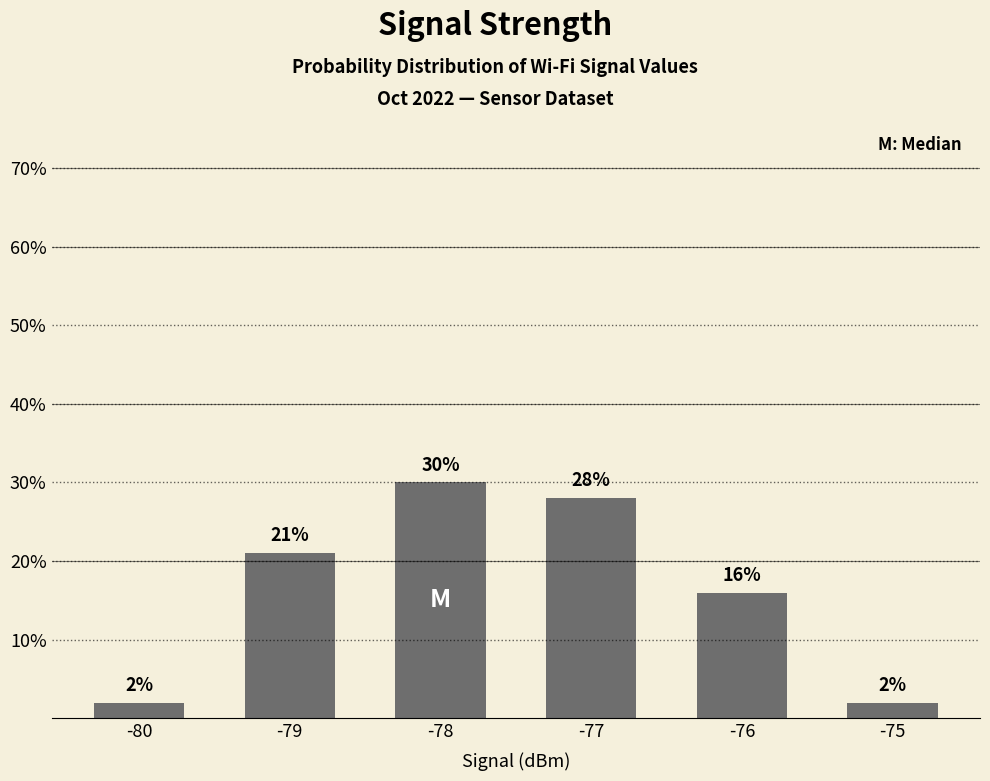

What is the value of the 4th bar from the left?

28